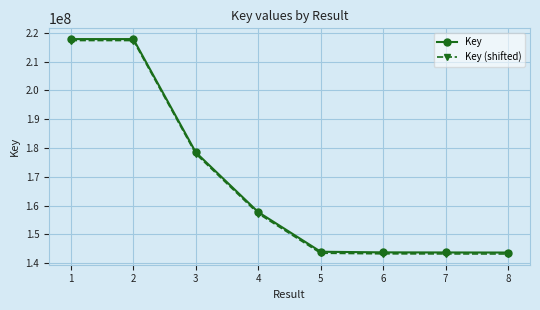

What is the total value across all series at 3?

356481564